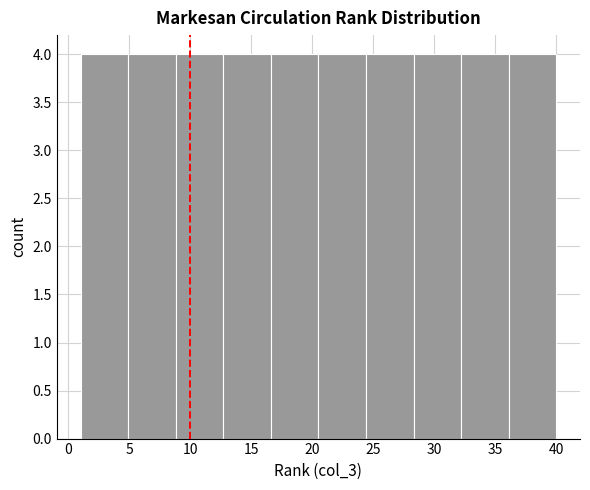

Reading left to right, transcribe this chart: for each bar, give the range it covers on the x-axis and its height. Neither the bar edges nor the heights are printed on the chart, so give them approximately, as read against the axes.

1.0 to 4.9: 4
4.9 to 8.8: 4
8.8 to 12.7: 4
12.7 to 16.6: 4
16.6 to 20.5: 4
20.5 to 24.4: 4
24.4 to 28.3: 4
28.3 to 32.2: 4
32.2 to 36.1: 4
36.1 to 40.0: 4